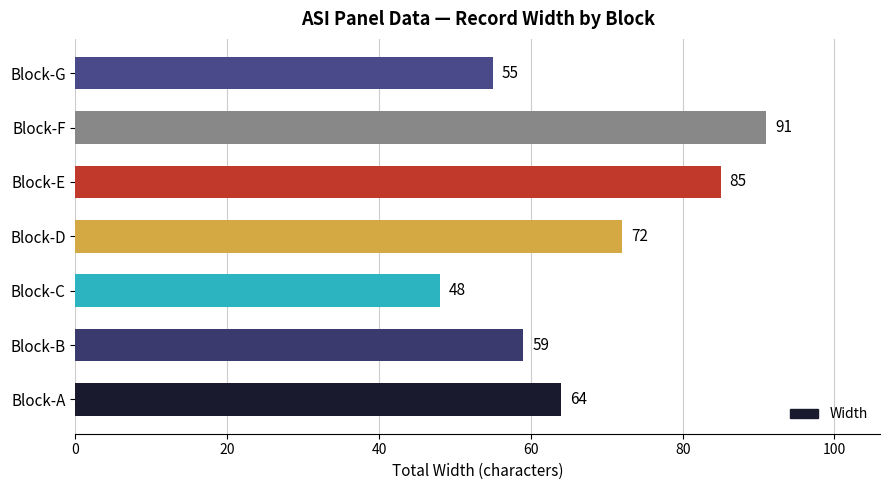

What is the sum of the values at Block-D and Block-A?

136